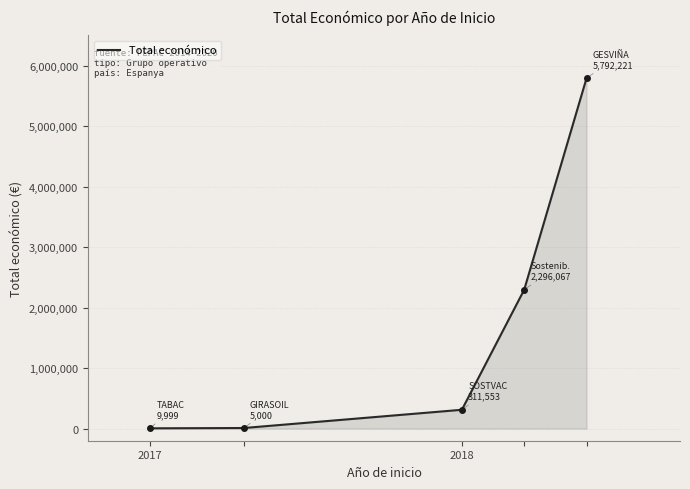

What is the difference between the maximum and minimum values?

5787221